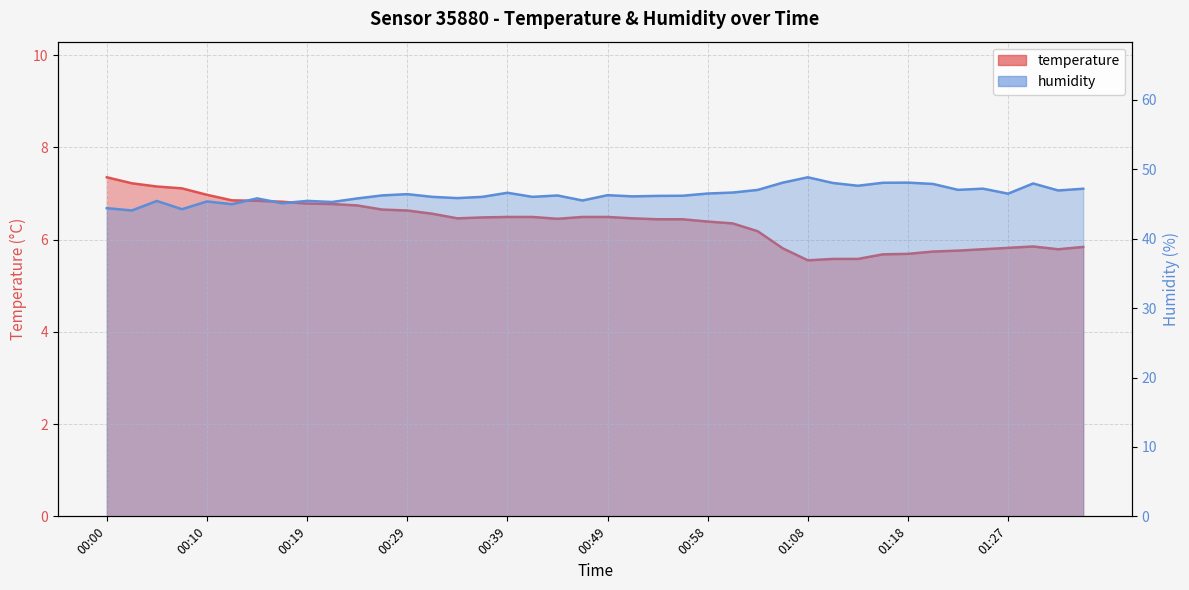

Reading right to left, transcribe all the data shown in this chart.

temperature: 01:35=5.8	01:32=5.8	01:30=5.8	01:27=5.8	01:25=5.8	01:23=5.8	01:20=5.7	01:18=5.7	01:15=5.7	01:13=5.6	01:10=5.6	01:08=5.5	01:06=5.8	01:03=6.2	01:01=6.3	00:58=6.4	00:56=6.4	00:53=6.4	00:51=6.5	00:49=6.5	00:46=6.5	00:44=6.5	00:41=6.5	00:39=6.5	00:36=6.5	00:34=6.5	00:32=6.6	00:29=6.6	00:27=6.7	00:24=6.7	00:22=6.8	00:19=6.8	00:17=6.8	00:15=6.8	00:12=6.8	00:10=7.0	00:07=7.1	00:05=7.2	00:02=7.2	00:00=7.3
humidity: 01:35=47.2	01:32=47.0	01:30=48.0	01:27=46.5	01:25=47.2	01:23=47.0	01:20=47.9	01:18=48.1	01:15=48.1	01:13=47.6	01:10=48.0	01:08=48.9	01:06=48.1	01:03=47.0	01:01=46.7	00:58=46.5	00:56=46.2	00:53=46.2	00:51=46.1	00:49=46.3	00:46=45.5	00:44=46.2	00:41=46.0	00:39=46.6	00:36=46.0	00:34=45.9	00:32=46.0	00:29=46.4	00:27=46.2	00:24=45.8	00:22=45.3	00:19=45.5	00:17=45.1	00:15=45.8	00:12=45.0	00:10=45.4	00:07=44.3	00:05=45.5	00:02=44.1	00:00=44.4